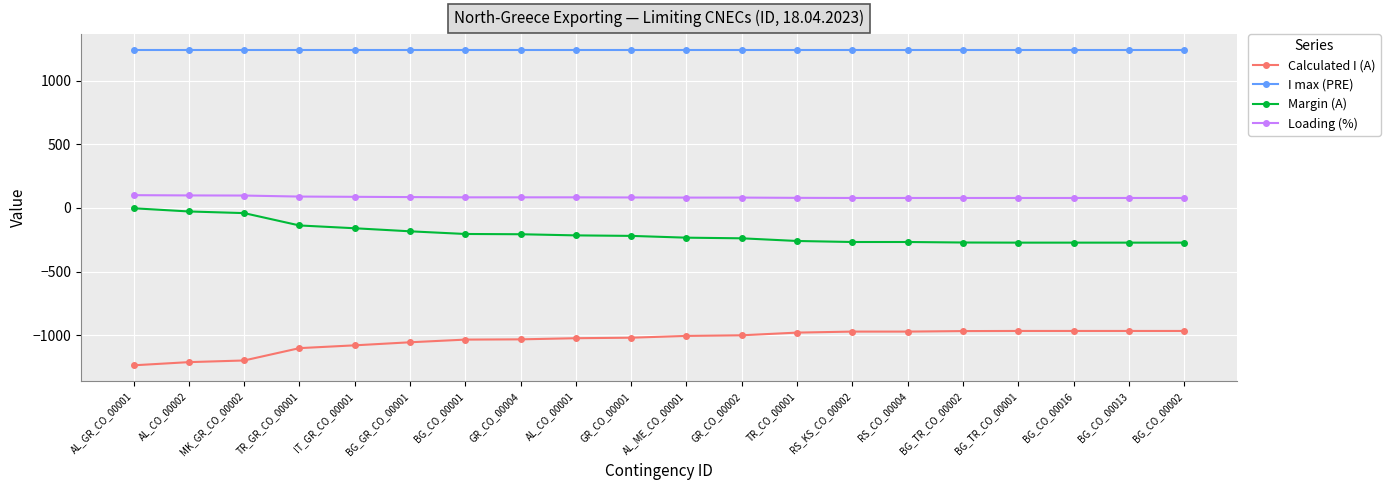

What is the total value across all series at GR_CO_00002?

81